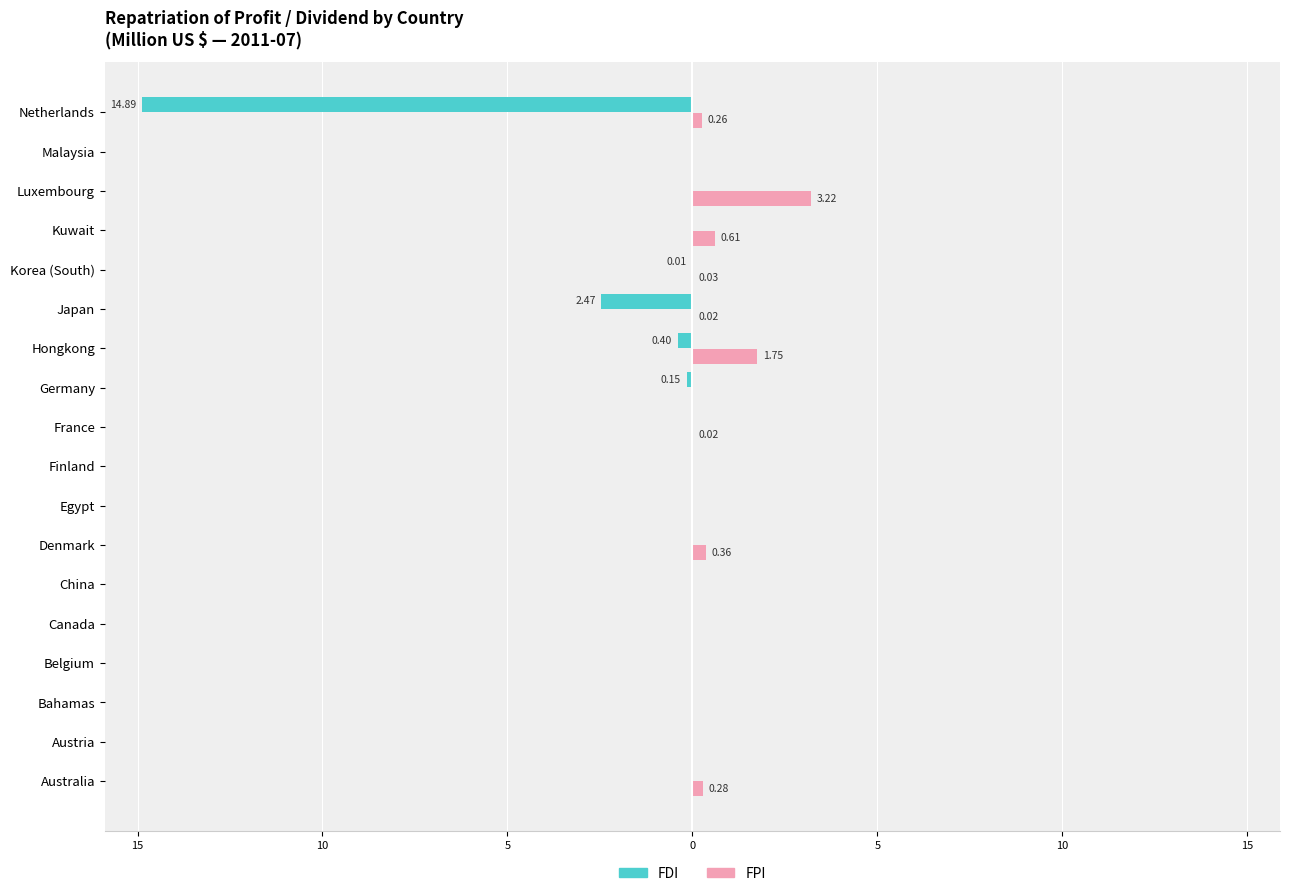

What are all the series names shown in the legend?

FDI, FPI